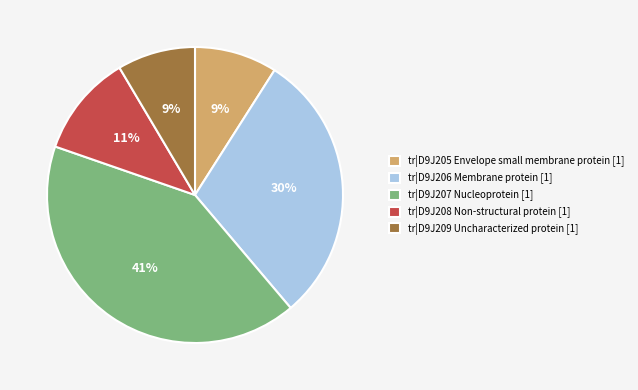

How many segments does this pie chart have?

5